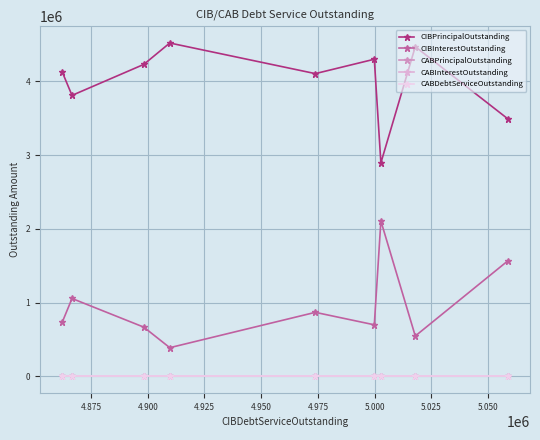

True or false: CIBPrincipalOutstanding and CABInterestOutstanding intersect in this chart.

False